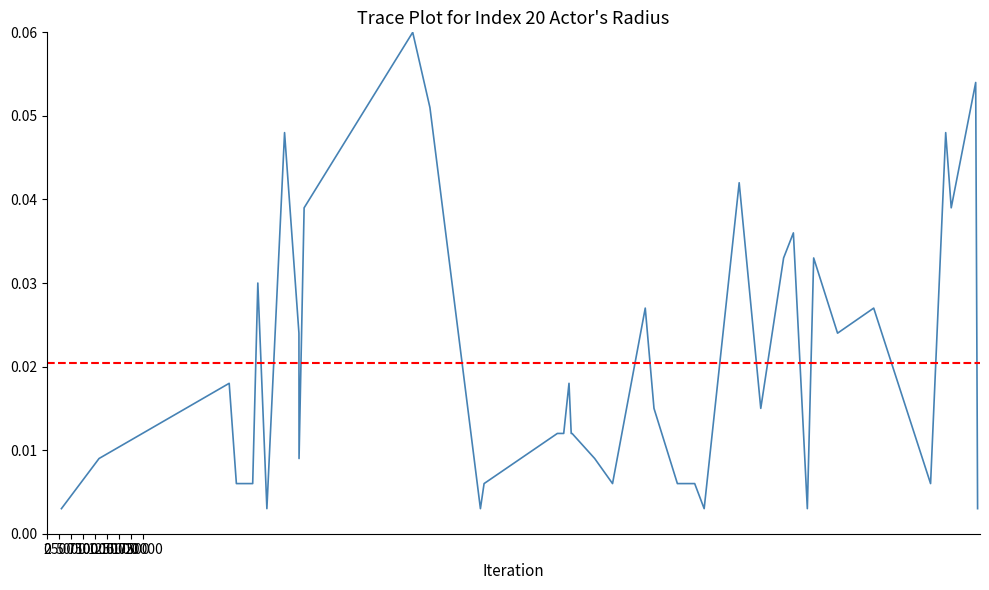

How many lines are shown in the chart?

1